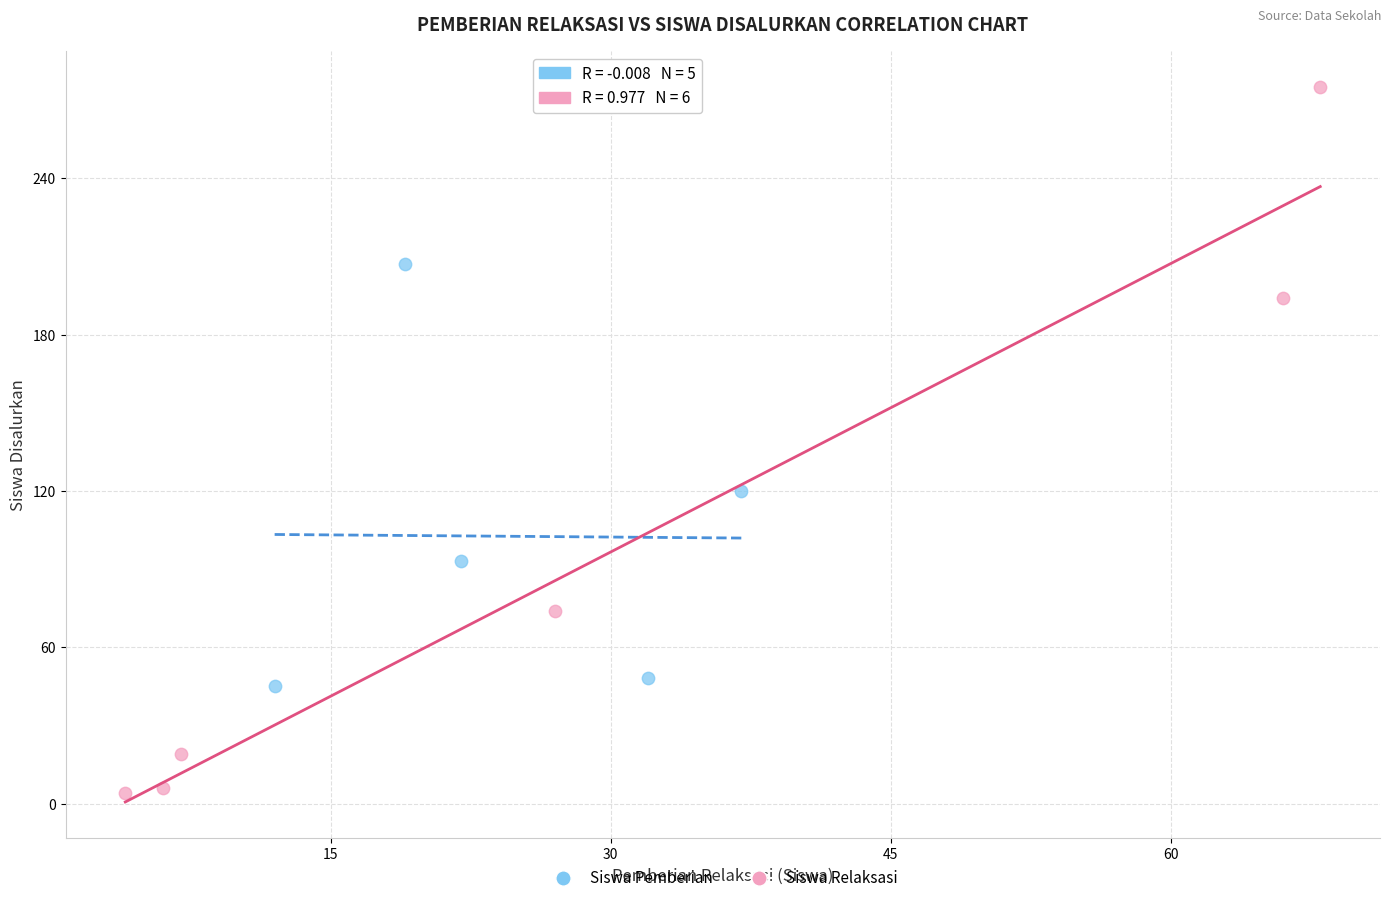

Which series contains the lowest Y value?

Siswa Relaksasi